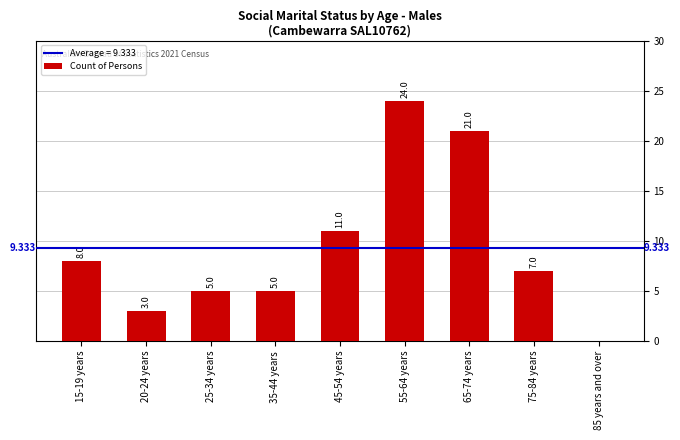

Does the chart contain stacked bars?

No